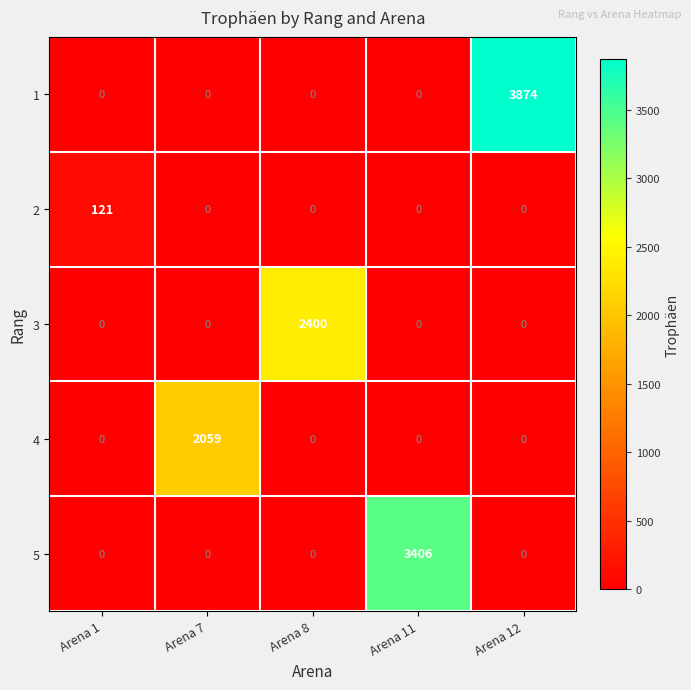

Reading left to right, list all the values displayed in this chart.

1: 0	0	0	0	3874
2: 121	0	0	0	0
3: 0	0	2400	0	0
4: 0	2059	0	0	0
5: 0	0	0	3406	0